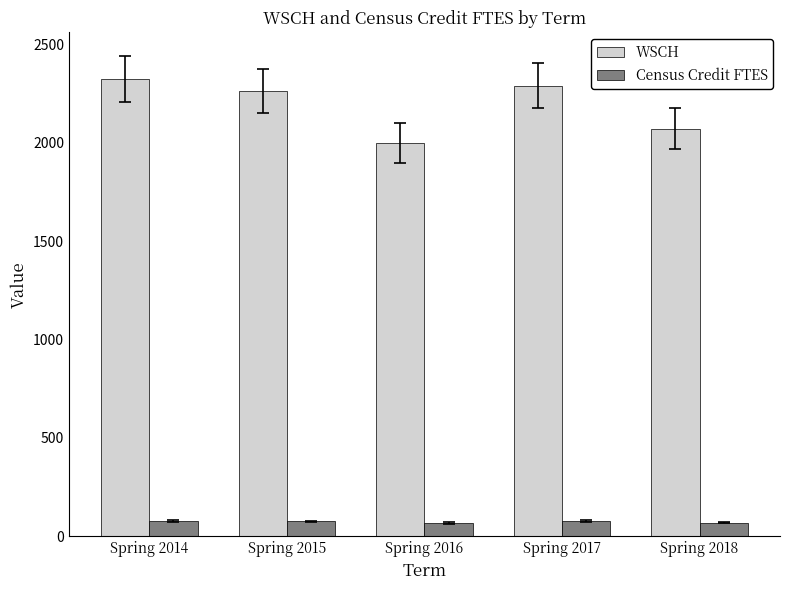

What is the maximum value shown in the chart?

2324.1